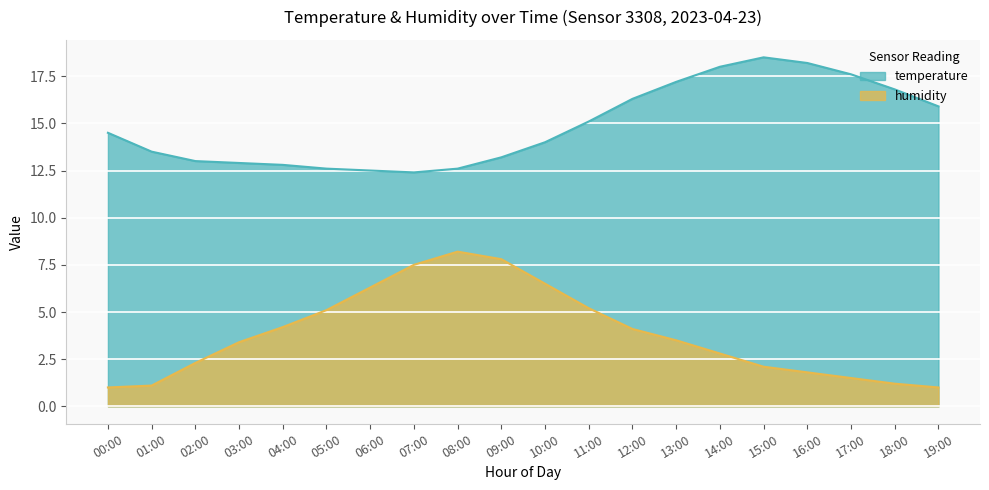

Reading left to right, list all the values displayed in this chart.

temperature: 00:00=14.5	01:00=13.5	02:00=13.0	03:00=12.9	04:00=12.8	05:00=12.6	06:00=12.5	07:00=12.4	08:00=12.6	09:00=13.2	10:00=14.0	11:00=15.1	12:00=16.3	13:00=17.2	14:00=18.0	15:00=18.5	16:00=18.2	17:00=17.6	18:00=16.8	19:00=15.9
humidity: 00:00=1.0	01:00=1.1	02:00=2.3	03:00=3.4	04:00=4.2	05:00=5.1	06:00=6.3	07:00=7.5	08:00=8.2	09:00=7.8	10:00=6.5	11:00=5.2	12:00=4.1	13:00=3.5	14:00=2.8	15:00=2.1	16:00=1.8	17:00=1.5	18:00=1.2	19:00=1.0